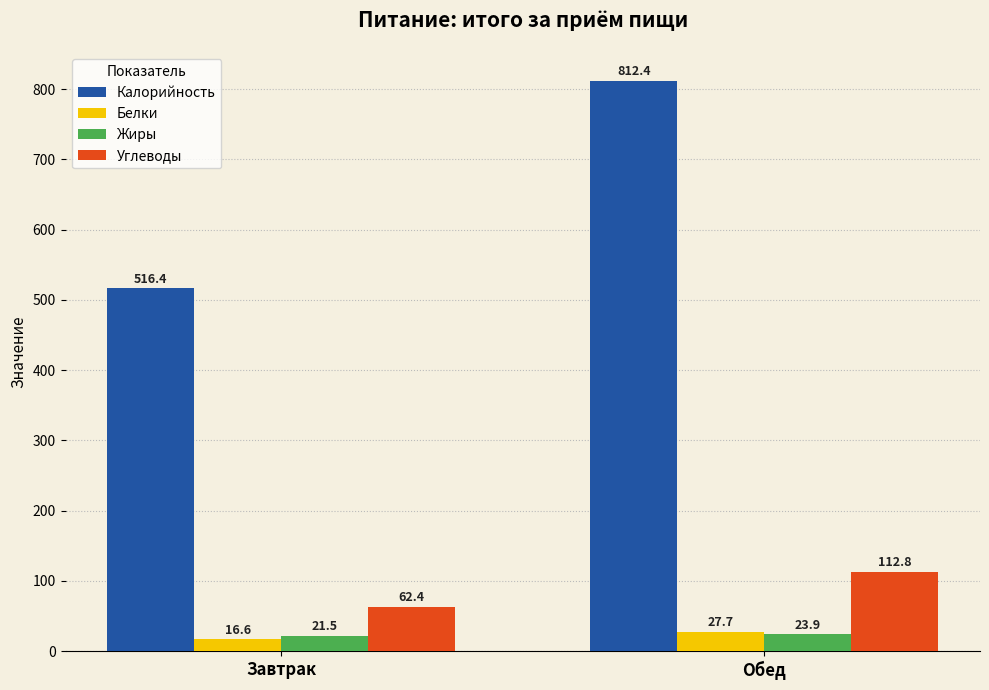

Which series has the largest range (max minus min)?

Калорийность